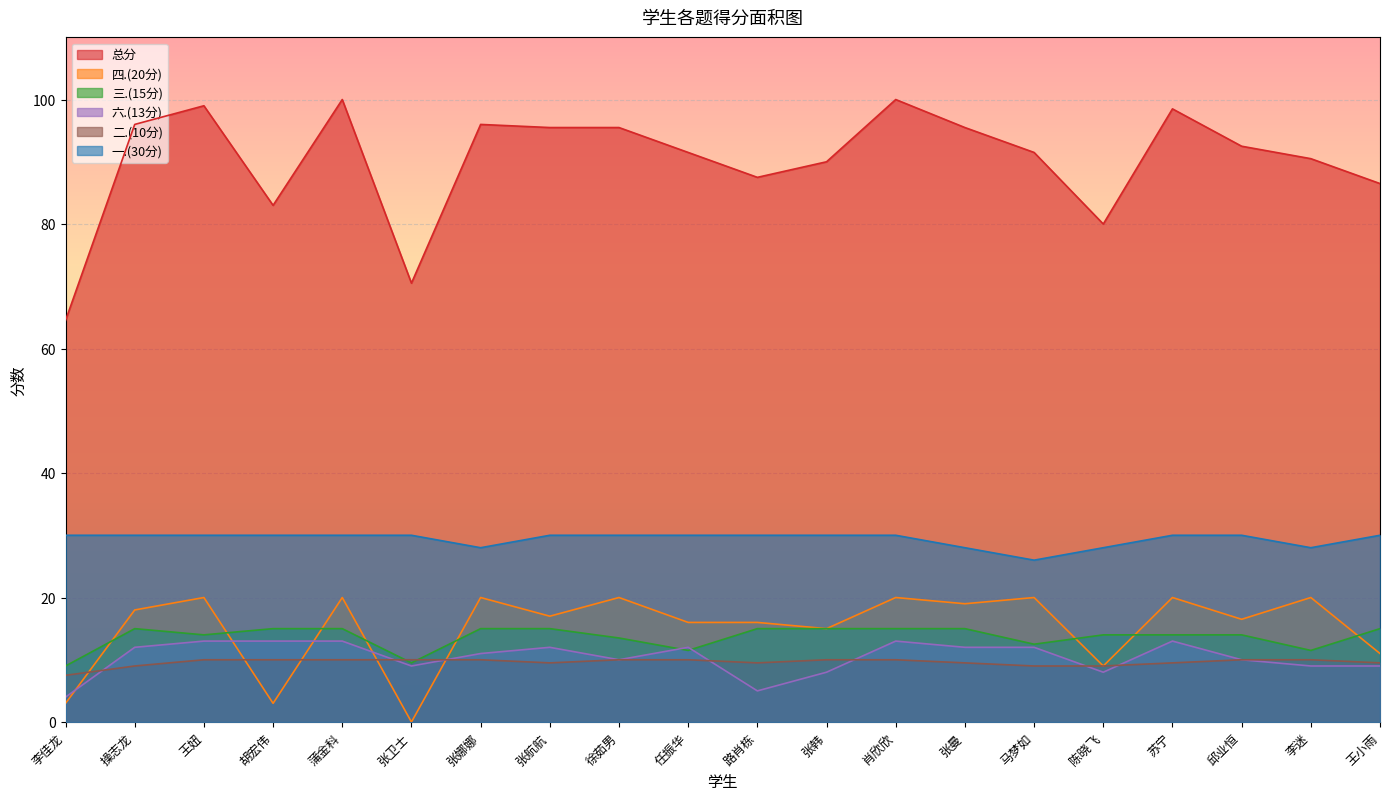

Is the value of 三.(15分) at 肖欣欣 greater than the value of 二.(10分) at 胡宏伟?

Yes